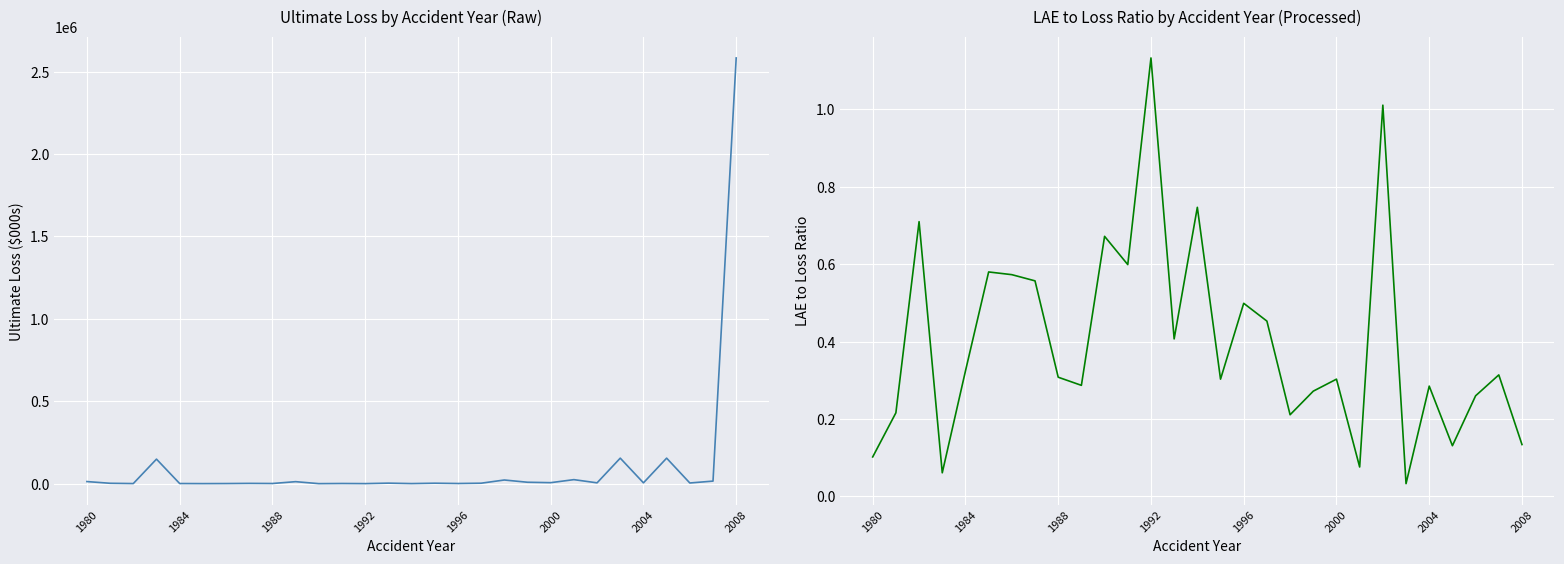

Where is LAE to Loss Ratio nearest to the value 0?

23